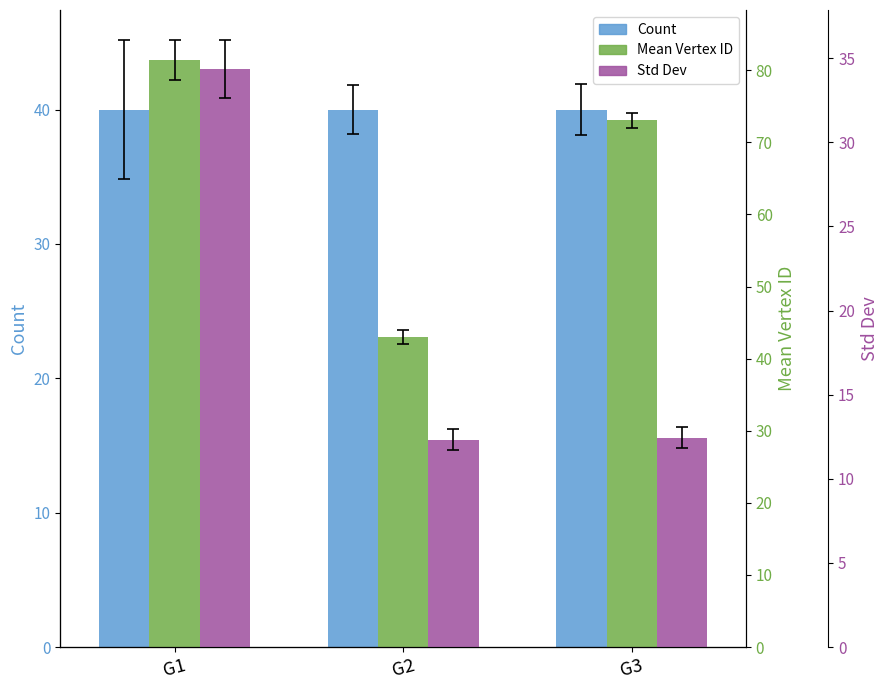

Rank the series by their average value, from lowest to highest.

Std Dev, Count, Mean Vertex ID